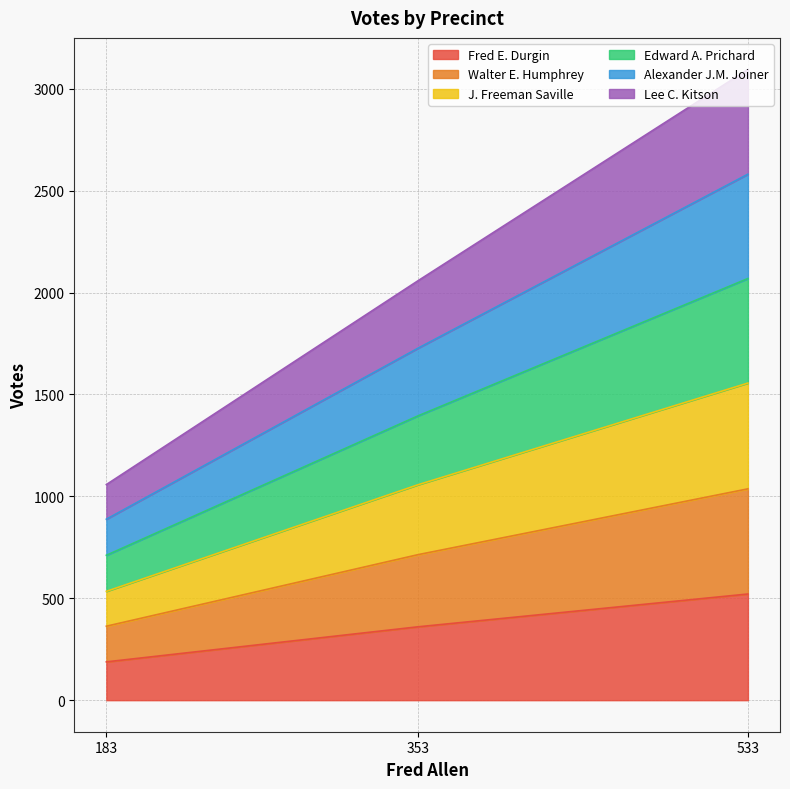

At how many categories does at least one series exceed 2640?

1